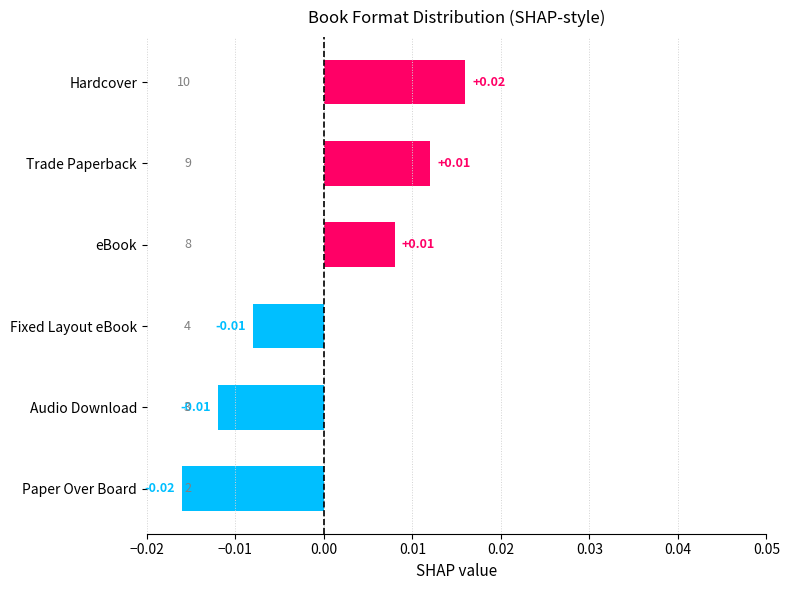

Which has a higher value, Audio Download or Hardcover?

Hardcover